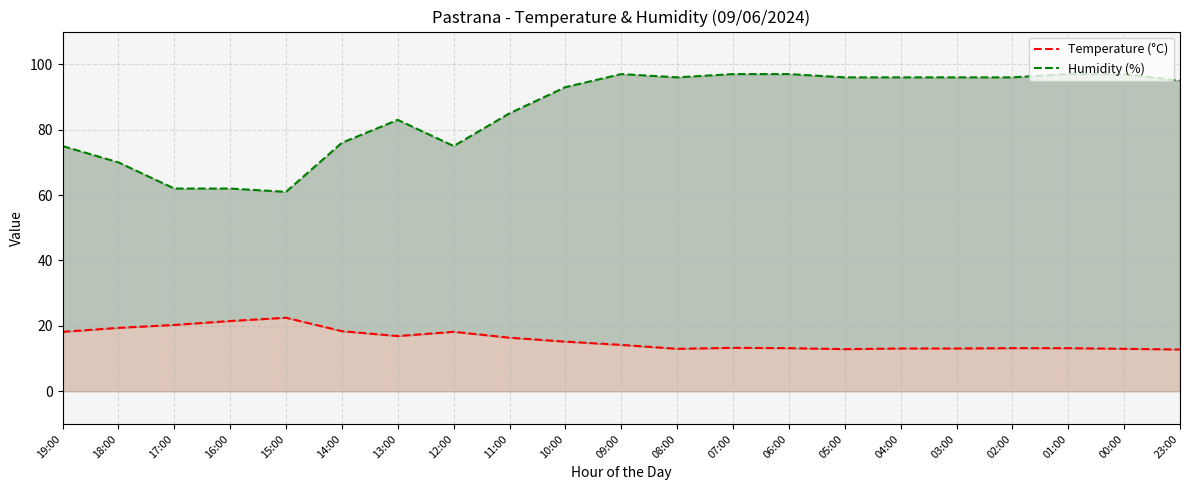

How many lines are shown in the chart?

2